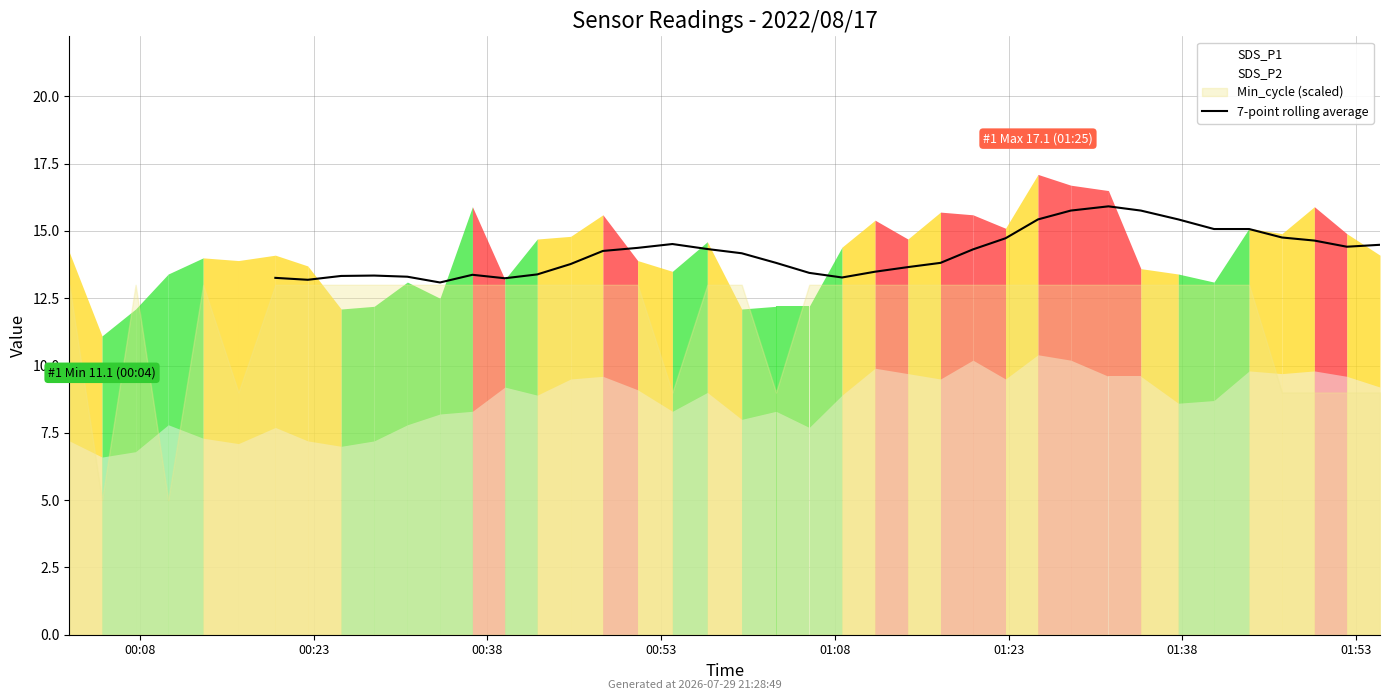

Is it true that the value at 01:38 is 13.4?

True